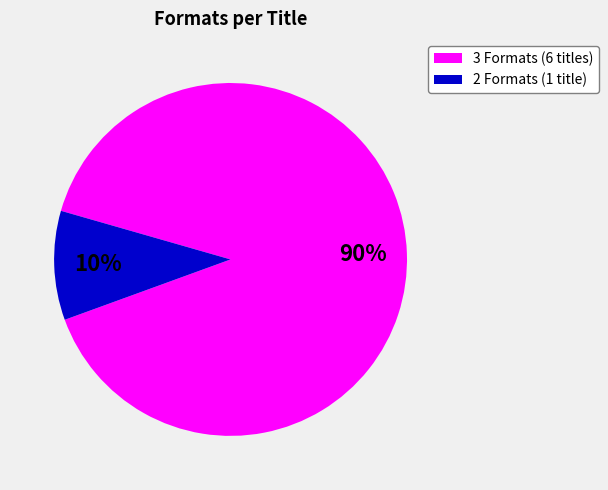

To the nearest percent, what is the average slice percentage?

50%